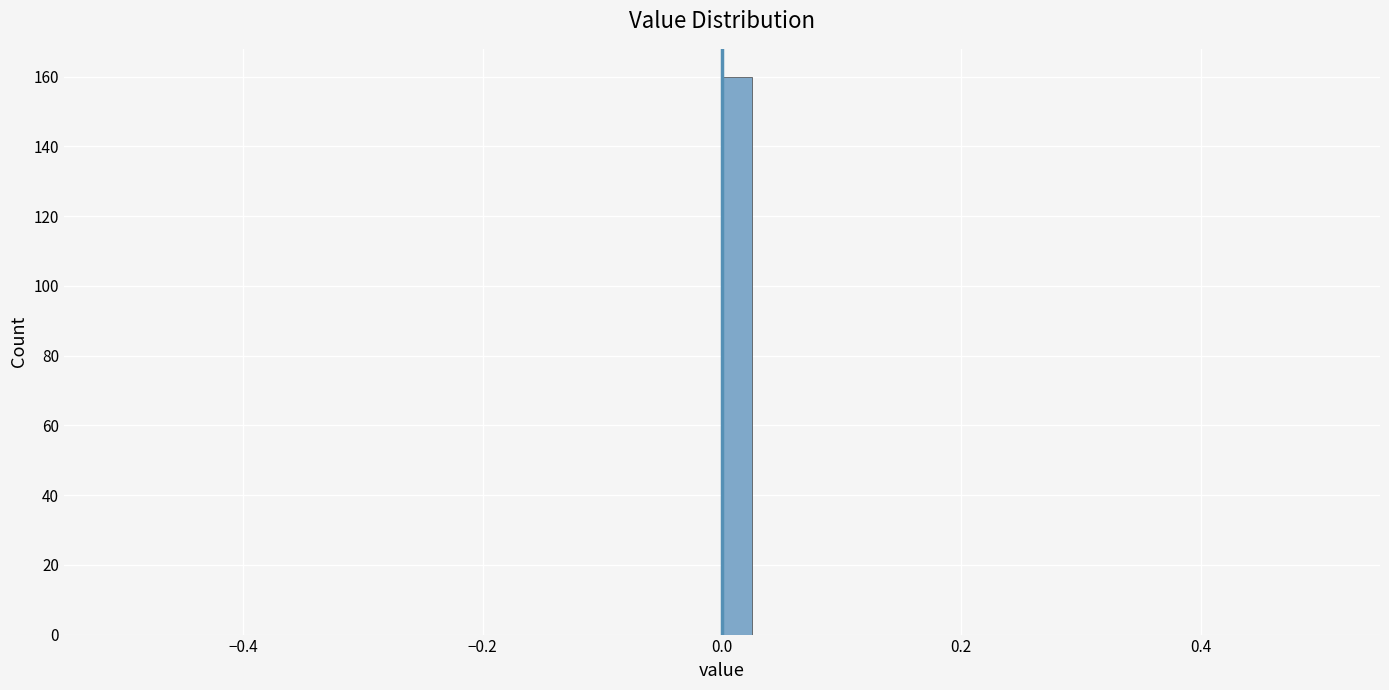

Read against the x-axis, roughly where is the centre of the tallest bar?

0.02